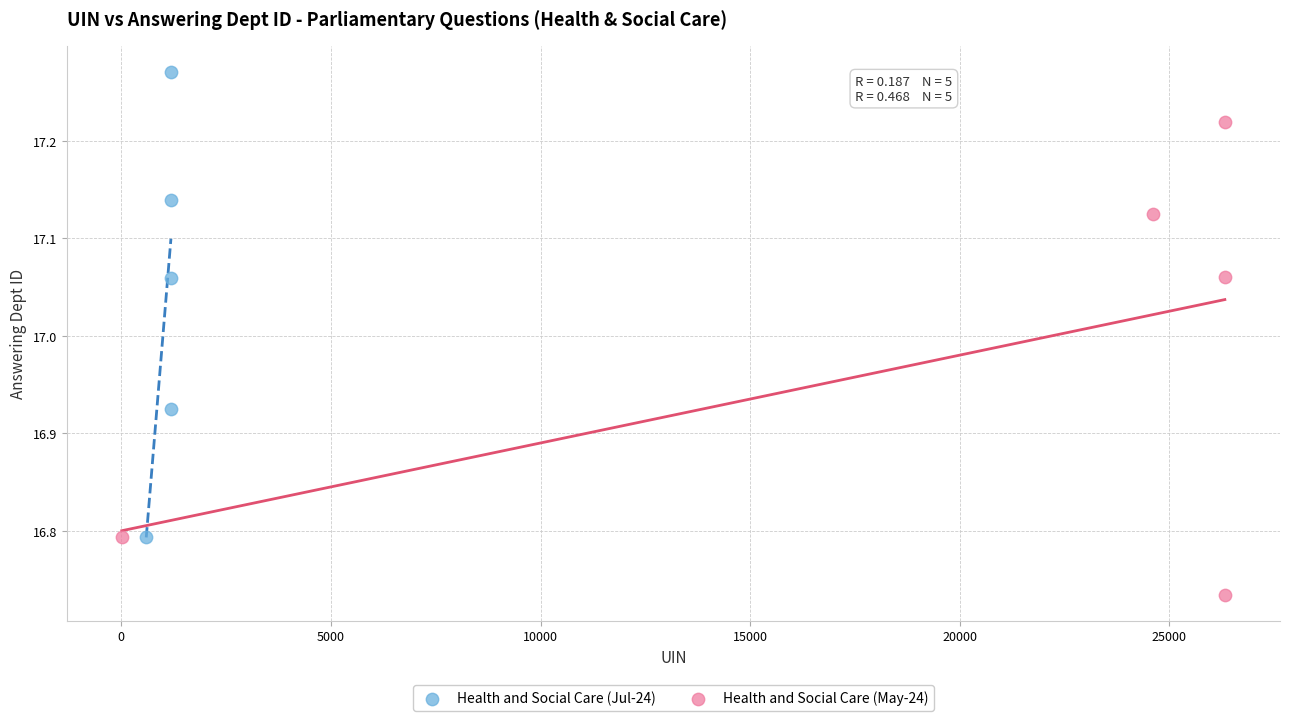

Which series reaches the minimum Y coordinate?

Health and Social Care (May-24)